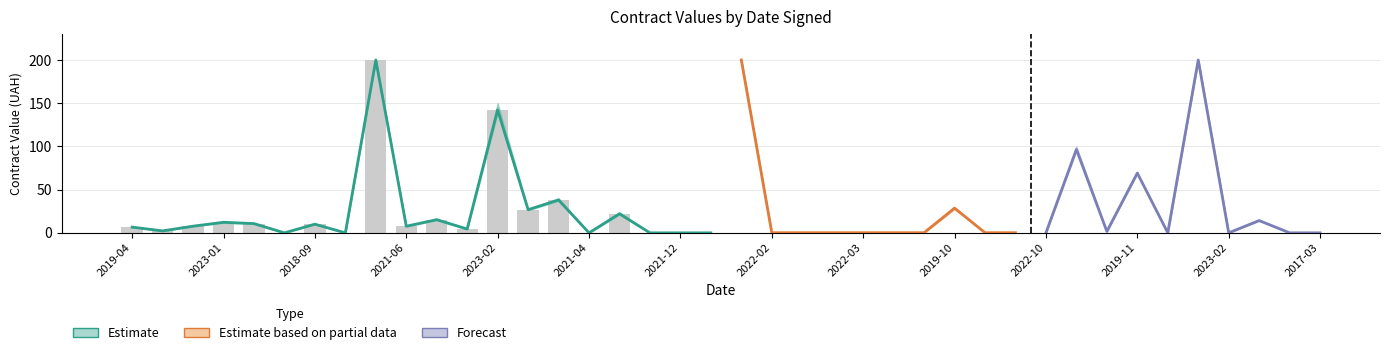

The value at 2021-04 is 0.0. True or false?

False